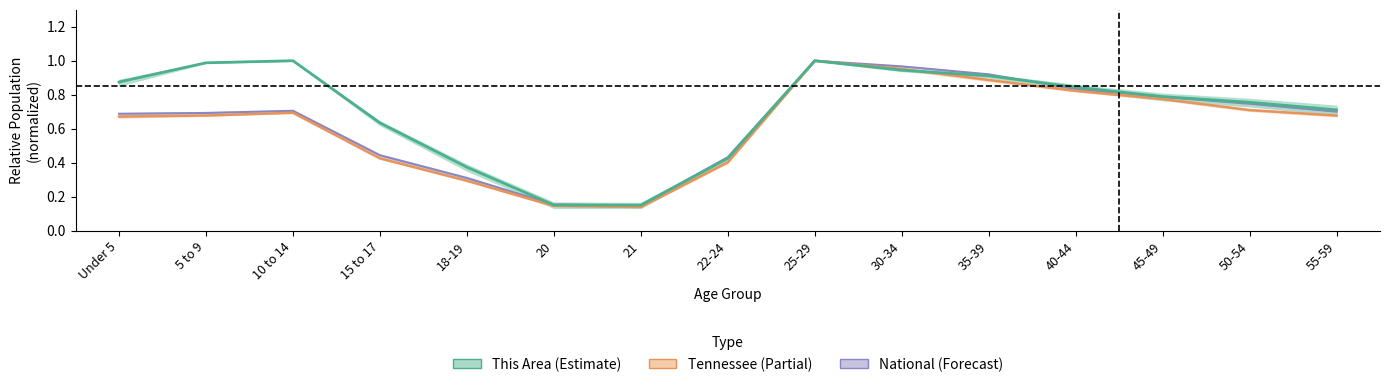

What is the difference between the Tennessee values at 18-19 and 15 to 17?

0.1